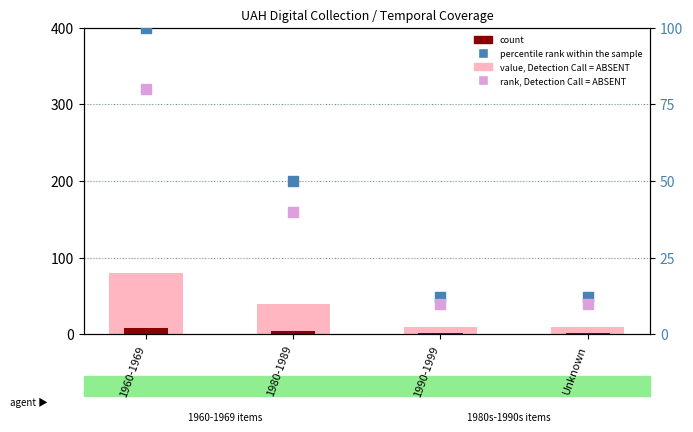

What is the total value across all series at Unknown?

33